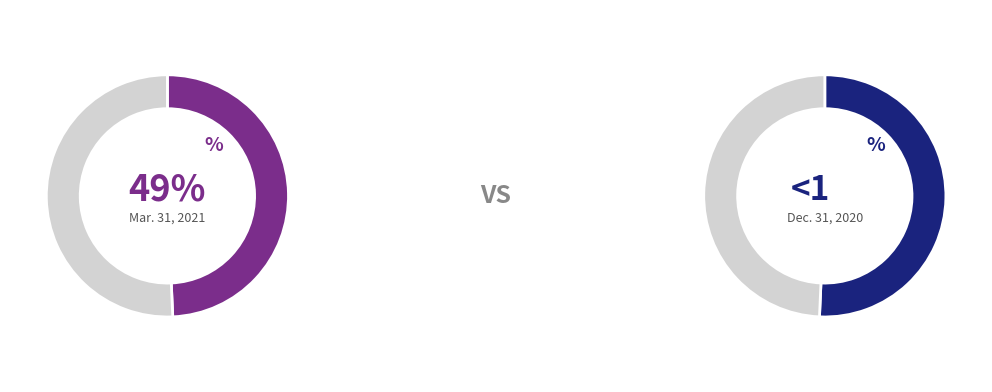

Which slice is the largest?

Dec. 31, 2020